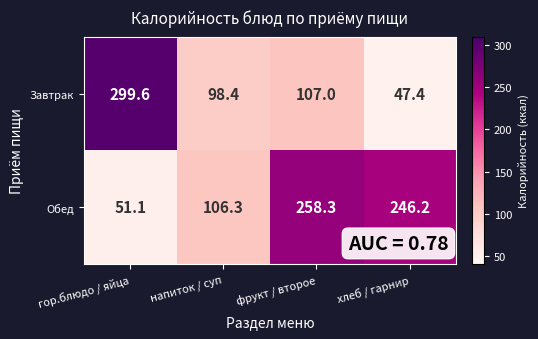

What is the difference between the maximum and second lowest values in the Обед series?

152.0